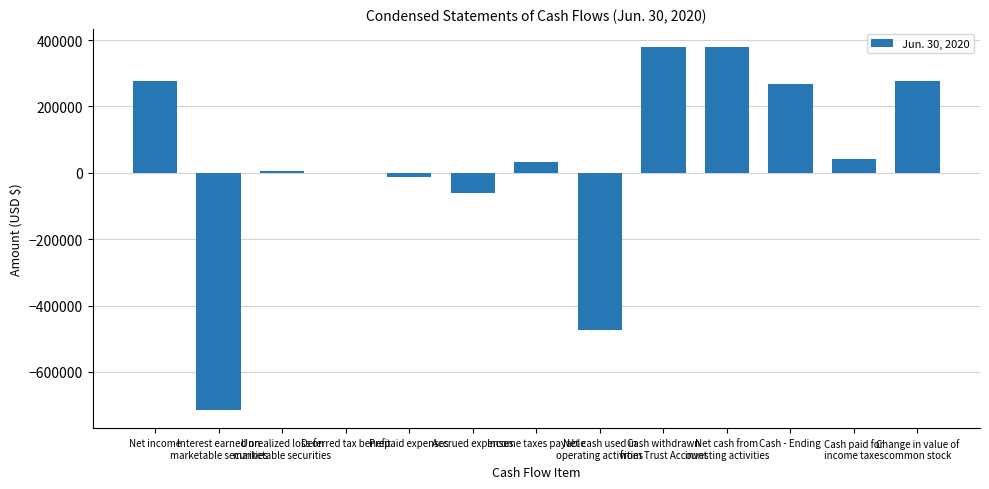

How many series are shown in this chart?

1